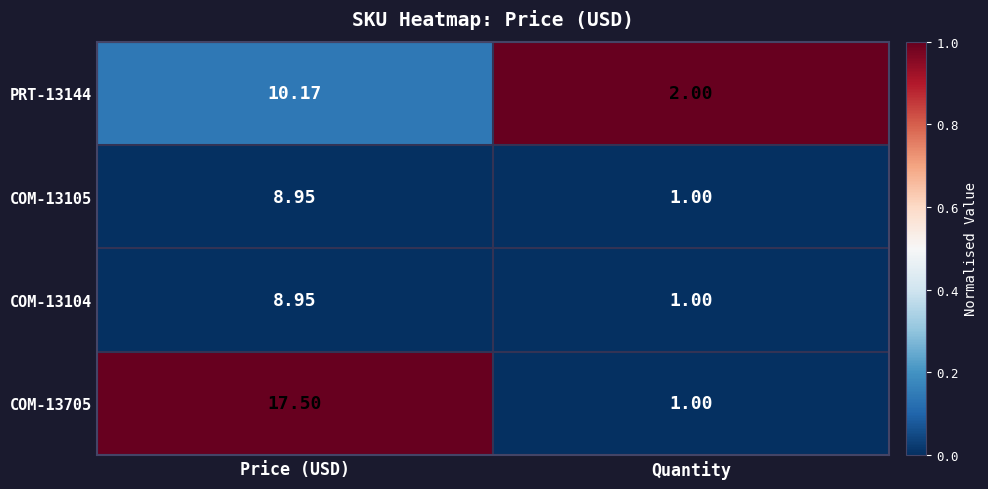

List the labels in order of COM-13105 value, smallest first.

Quantity, Price (USD)